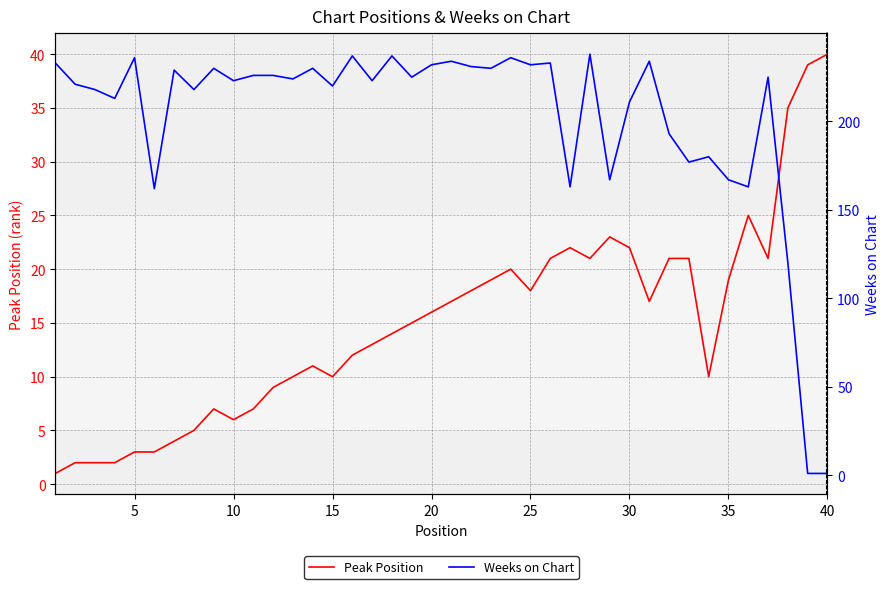

Rank the series by their average value, from lowest to highest.

Peak Position, Weeks on Chart